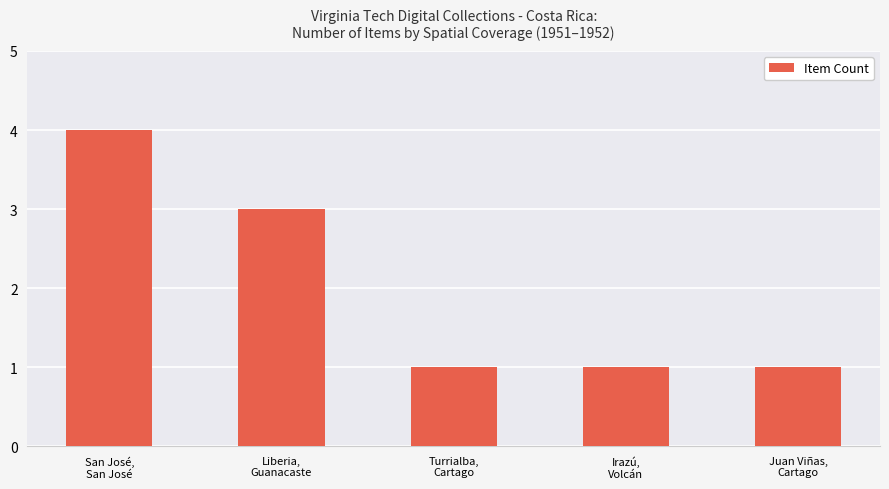

True or false: the data shows 4 at San José,
San José.

True